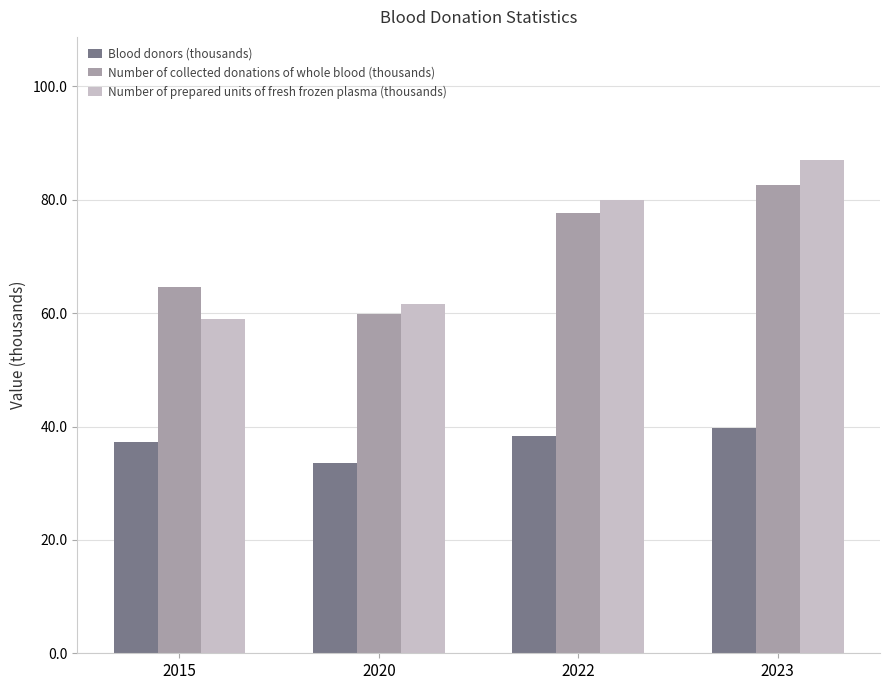

How many distinct data groups are displayed?

3